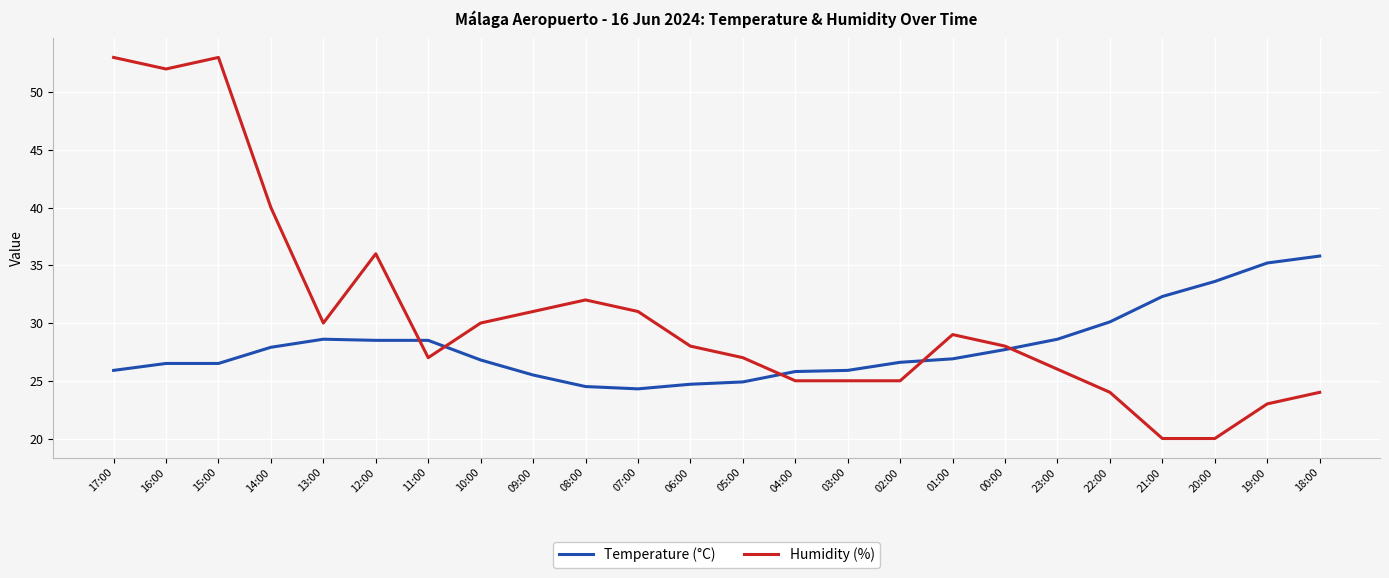

What is the maximum value shown in the chart?

53.0